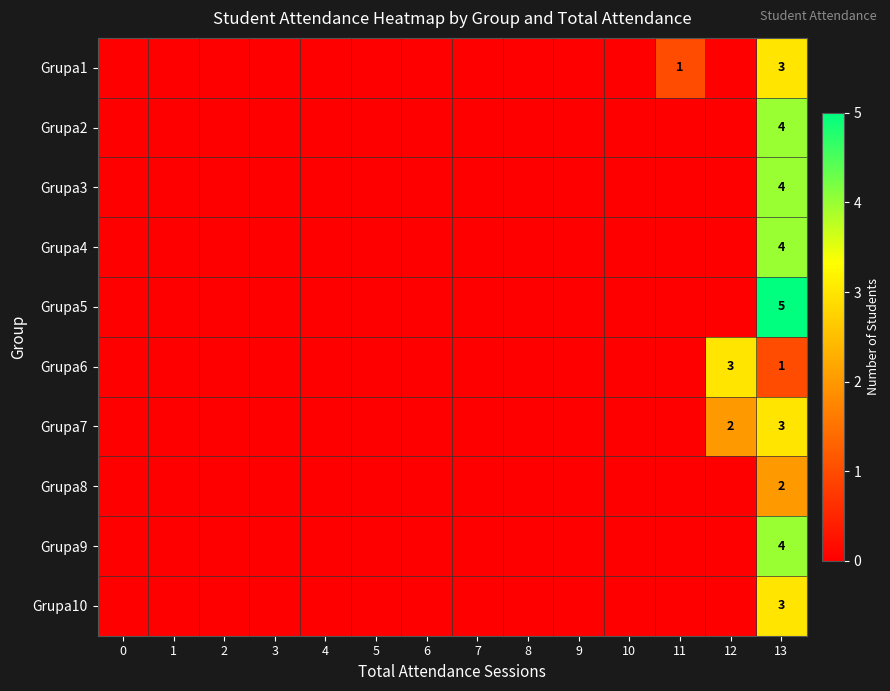

How many categories are shown in the chart?

14